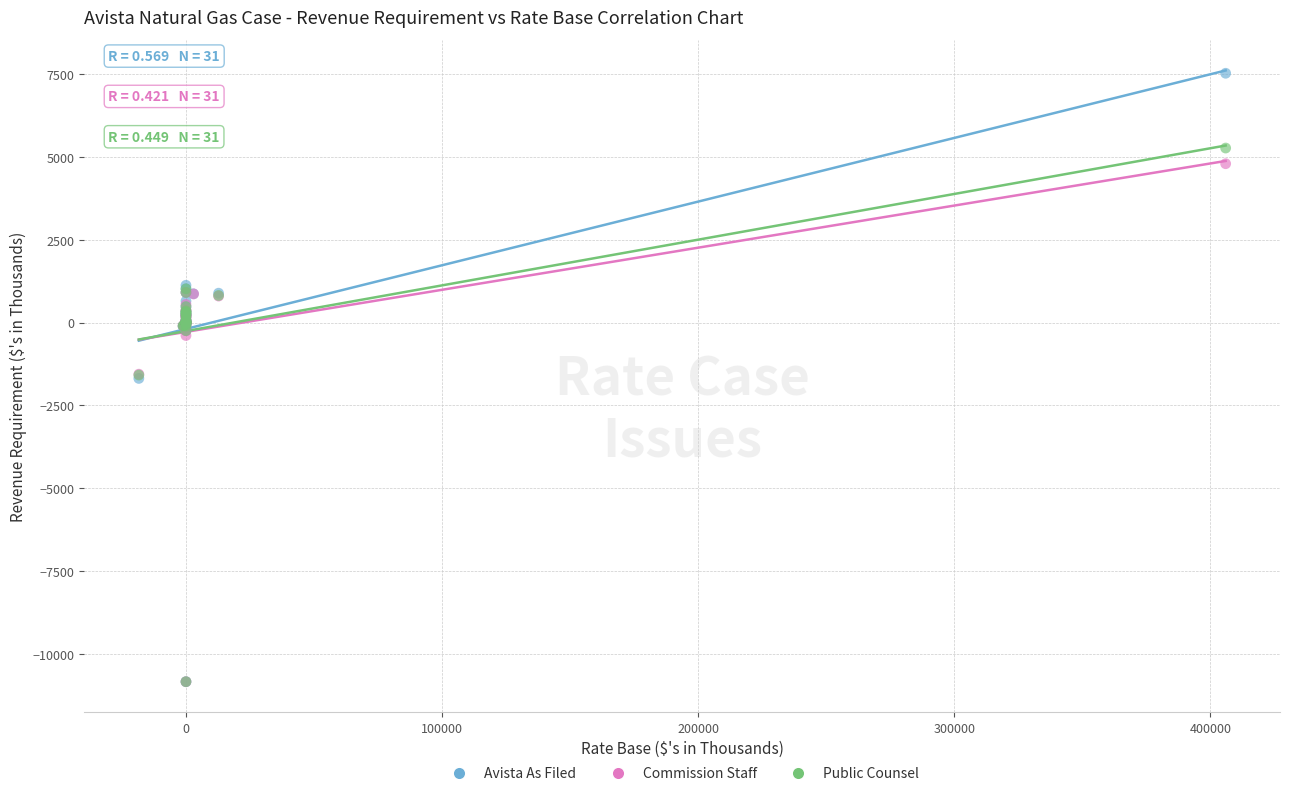

Which series reaches the maximum Y coordinate?

Avista As Filed